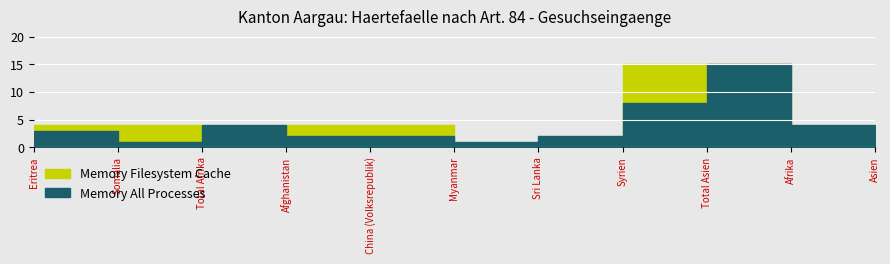

What is the difference between the maximum and minimum values in the Memory Filesystem Cache series?

15